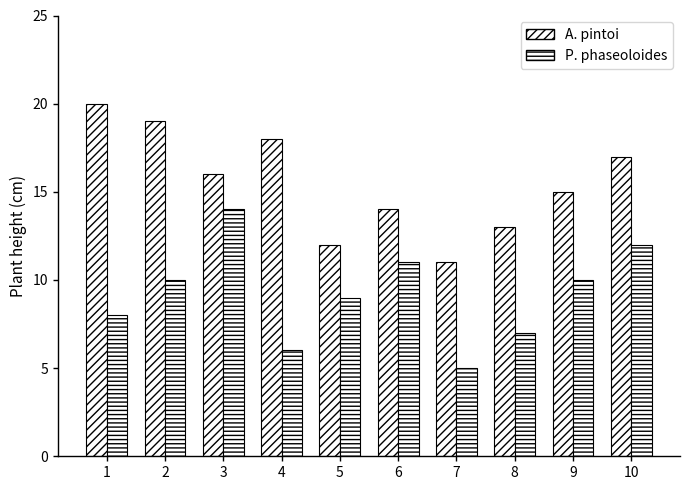

Which series has the largest total across all categories?

A. pintoi